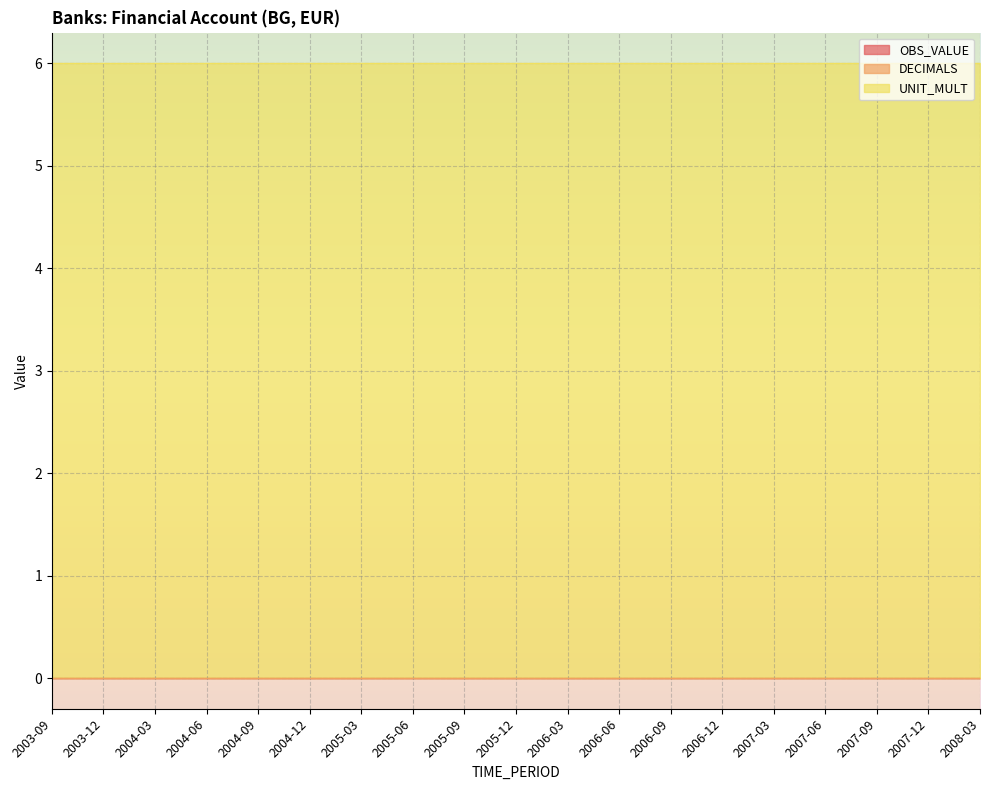

At which label does OBS_VALUE reach its peak?

2003-09